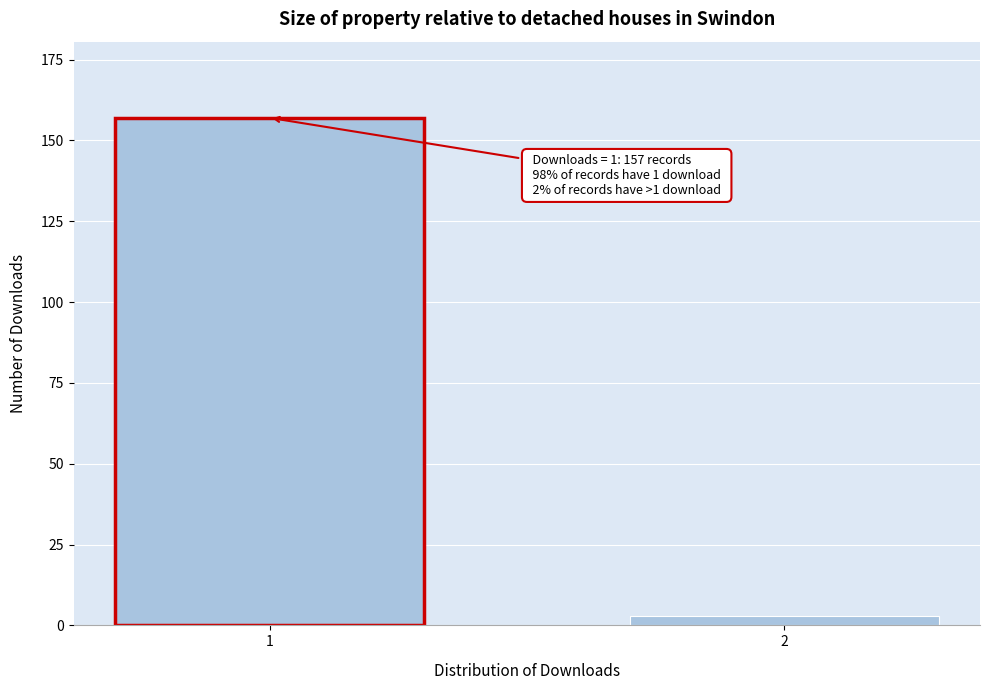

Reading left to right, extract all data points from this chart.

1=157	2=3